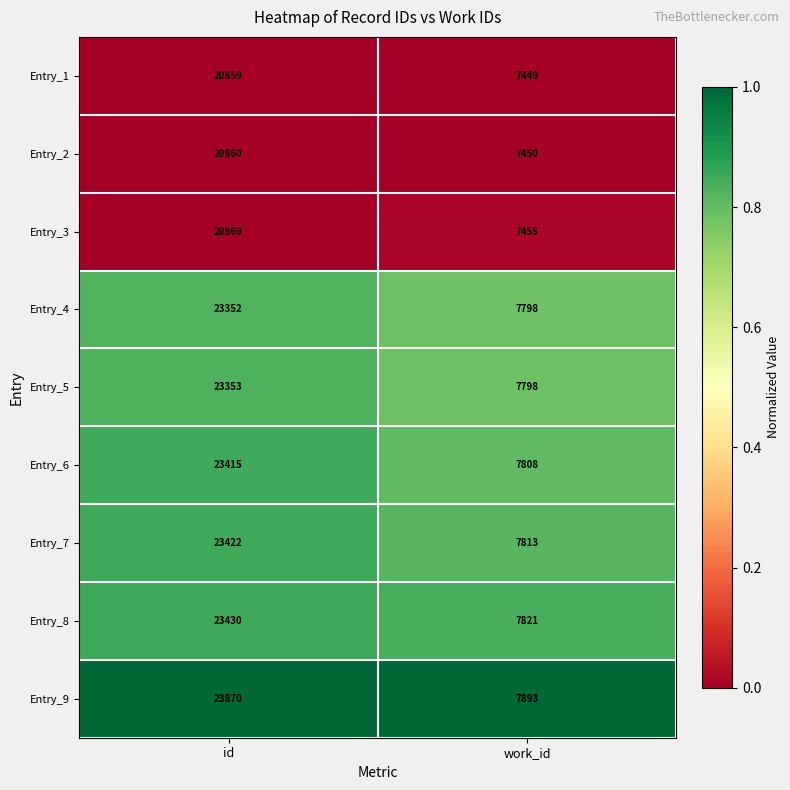

Reading right to left, what are all the values shown in this chart?

Entry_1: work_id=7449	id=20859
Entry_2: work_id=7450	id=20860
Entry_3: work_id=7455	id=20869
Entry_4: work_id=7798	id=23352
Entry_5: work_id=7798	id=23353
Entry_6: work_id=7808	id=23415
Entry_7: work_id=7813	id=23422
Entry_8: work_id=7821	id=23430
Entry_9: work_id=7893	id=23870